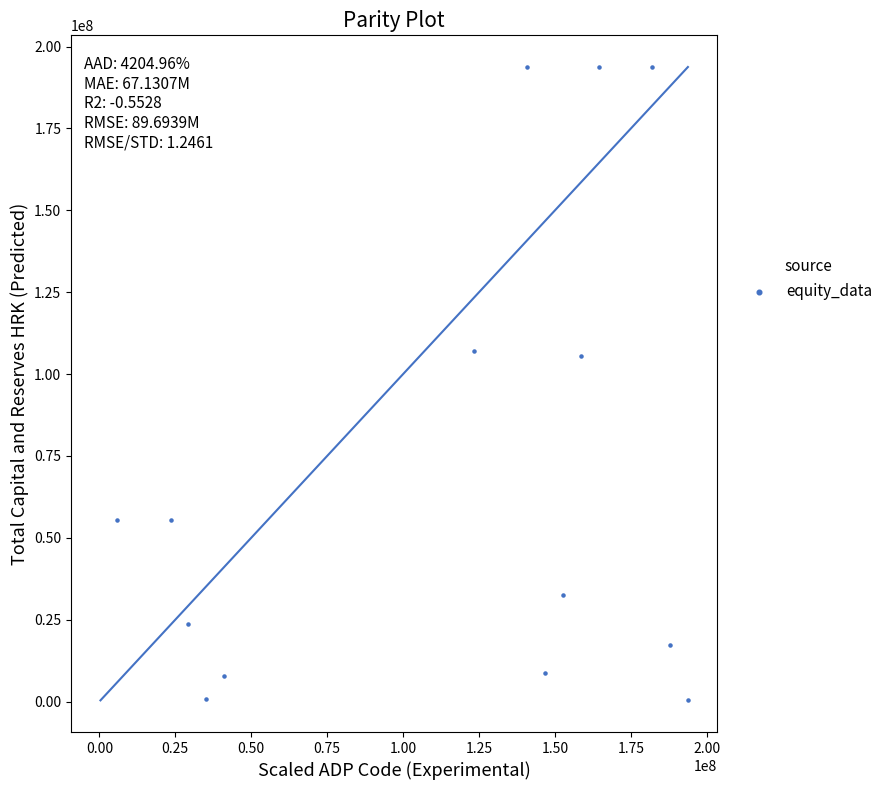

What is the range of Y values (max minus min)?

193364482